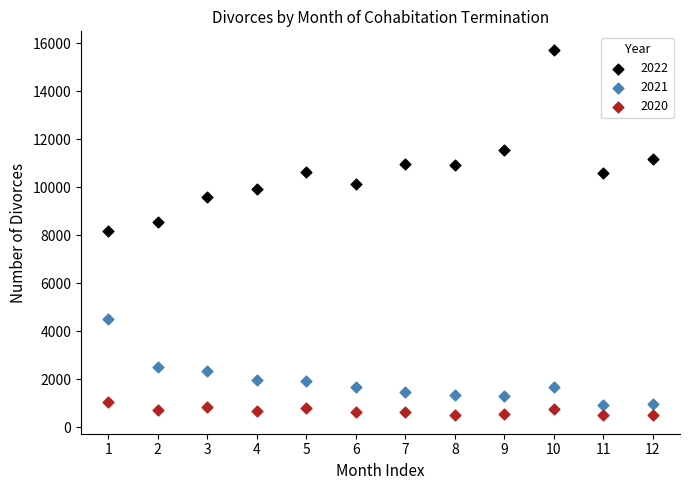

What are all the series names shown in the legend?

2022, 2021, 2020